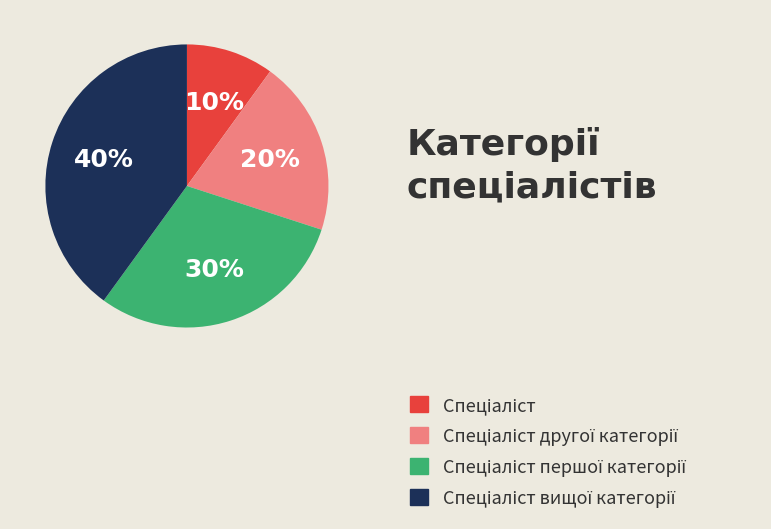

Is there any slice that represents more than half of the pie?

No